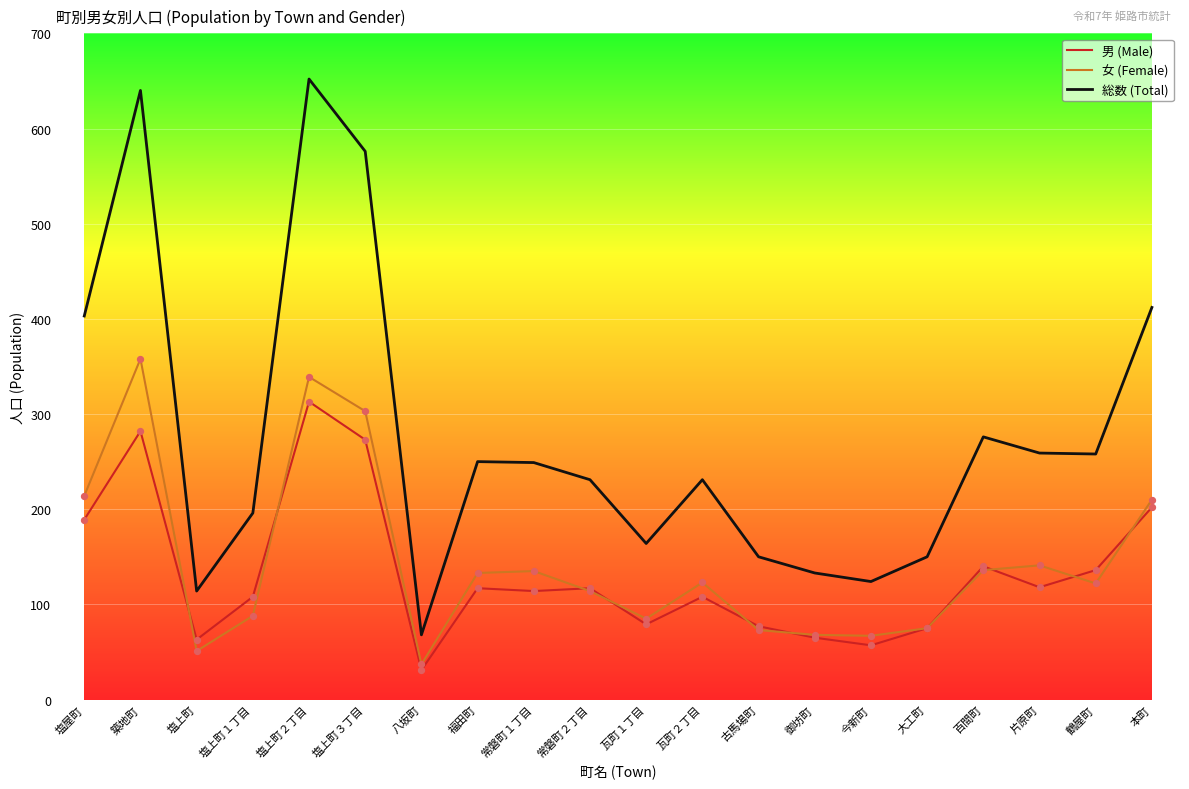

What is the total value across all series at 塩上町１丁目?

392